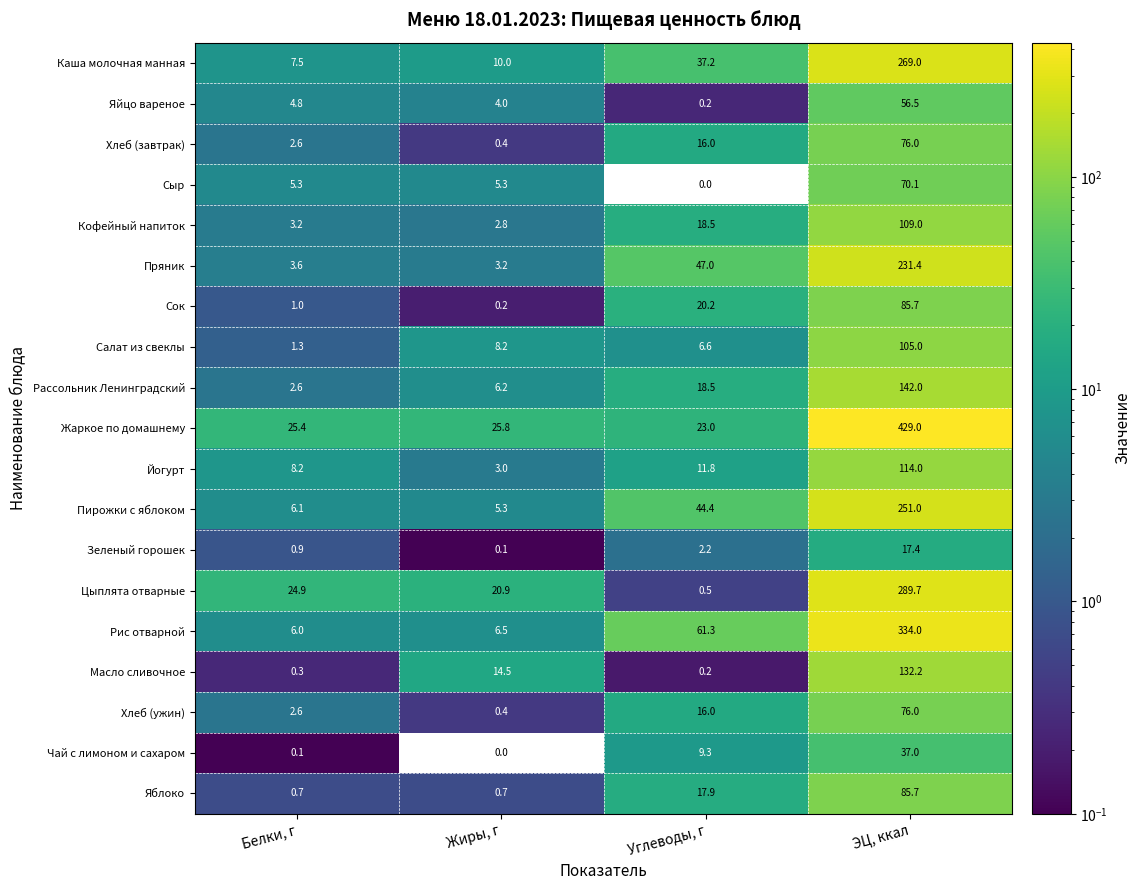

What is the sum of the Масло сливочное values at Углеводы, г and Жиры, г?

14.7